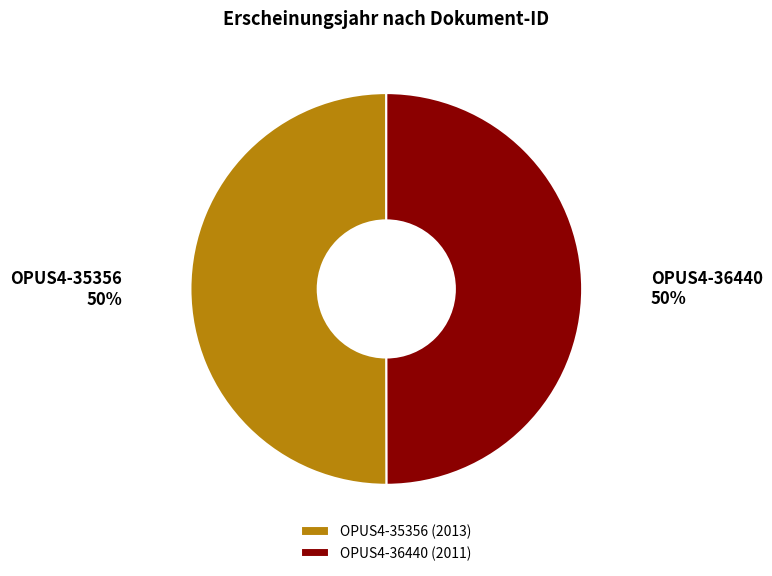

To the nearest percent, what percentage of the pie is OPUS4-36440?

50%